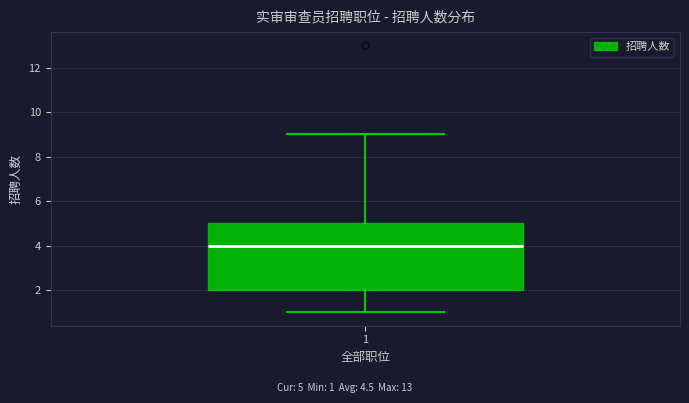

Where does the lower whisker of the box at x = 1 end on the y-axis? The values are not printed on the chart, so give them approximately, as read against the axis.

1